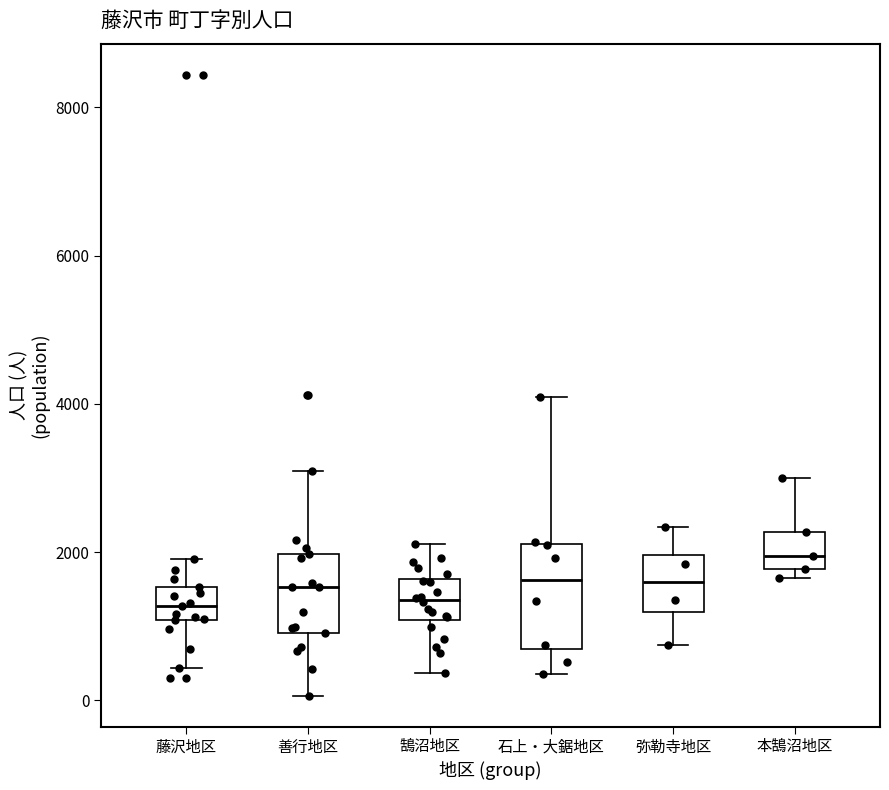

Reading left to right, read every box against the y-axis: the position of its median line, the range the box covers, and the ends of its whiskers. The values are not printed on the chart, so give them approximately, as read against the axis.

藤沢地区: median 1200, box 1000 to 1600, whiskers 400 to 2000
善行地区: median 1600, box 1000 to 2000, whiskers 0 to 3000
鵠沼地区: median 1400, box 1000 to 1600, whiskers 400 to 2200
石上・大鋸地区: median 1600, box 600 to 2200, whiskers 400 to 4000
弥勒寺地区: median 1600, box 1200 to 2000, whiskers 800 to 2400
本鵠沼地区: median 2000, box 1800 to 2200, whiskers 1600 to 3000